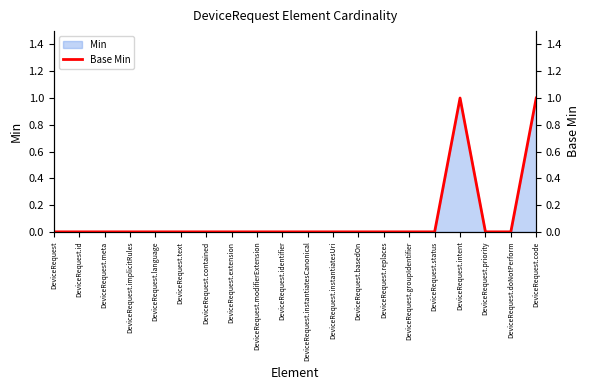

Is it true that the value at DeviceRequest.groupIdentifier is 0?

True